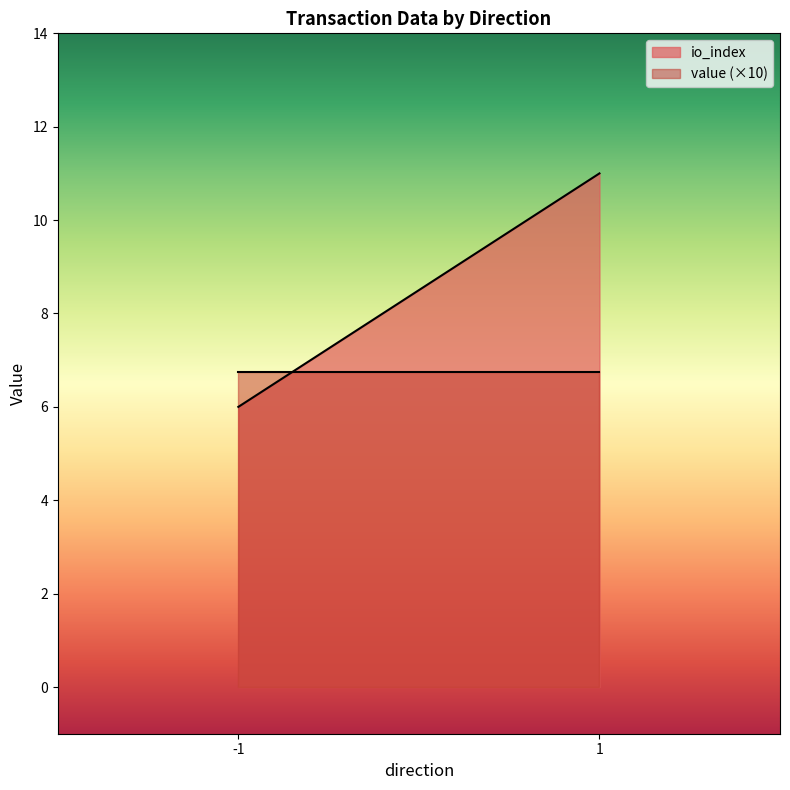

Is it true that value (×10) equals 1.7 at 1?

False